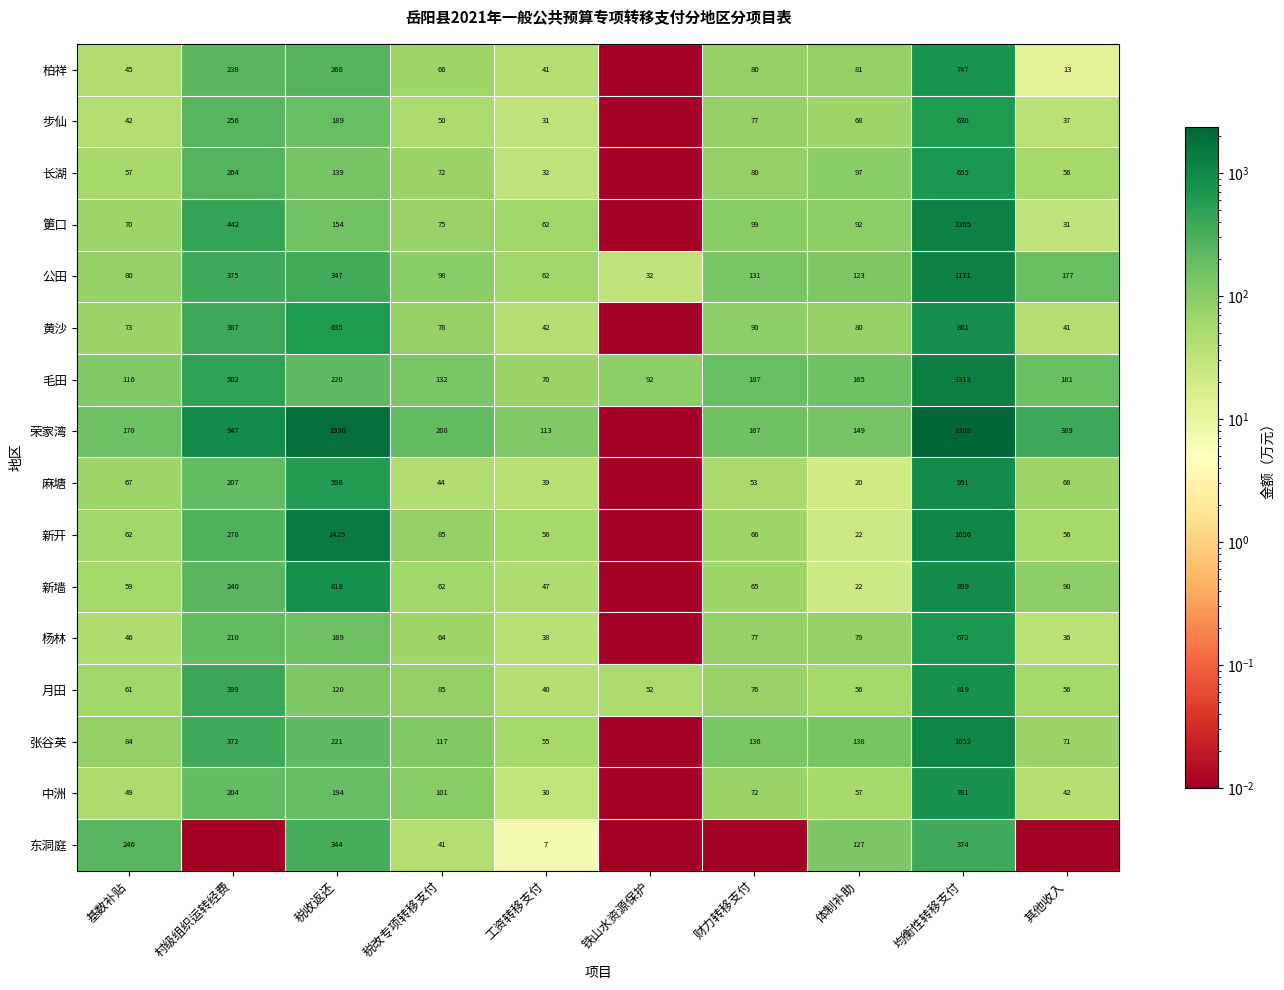

How many data points does each series have?

10